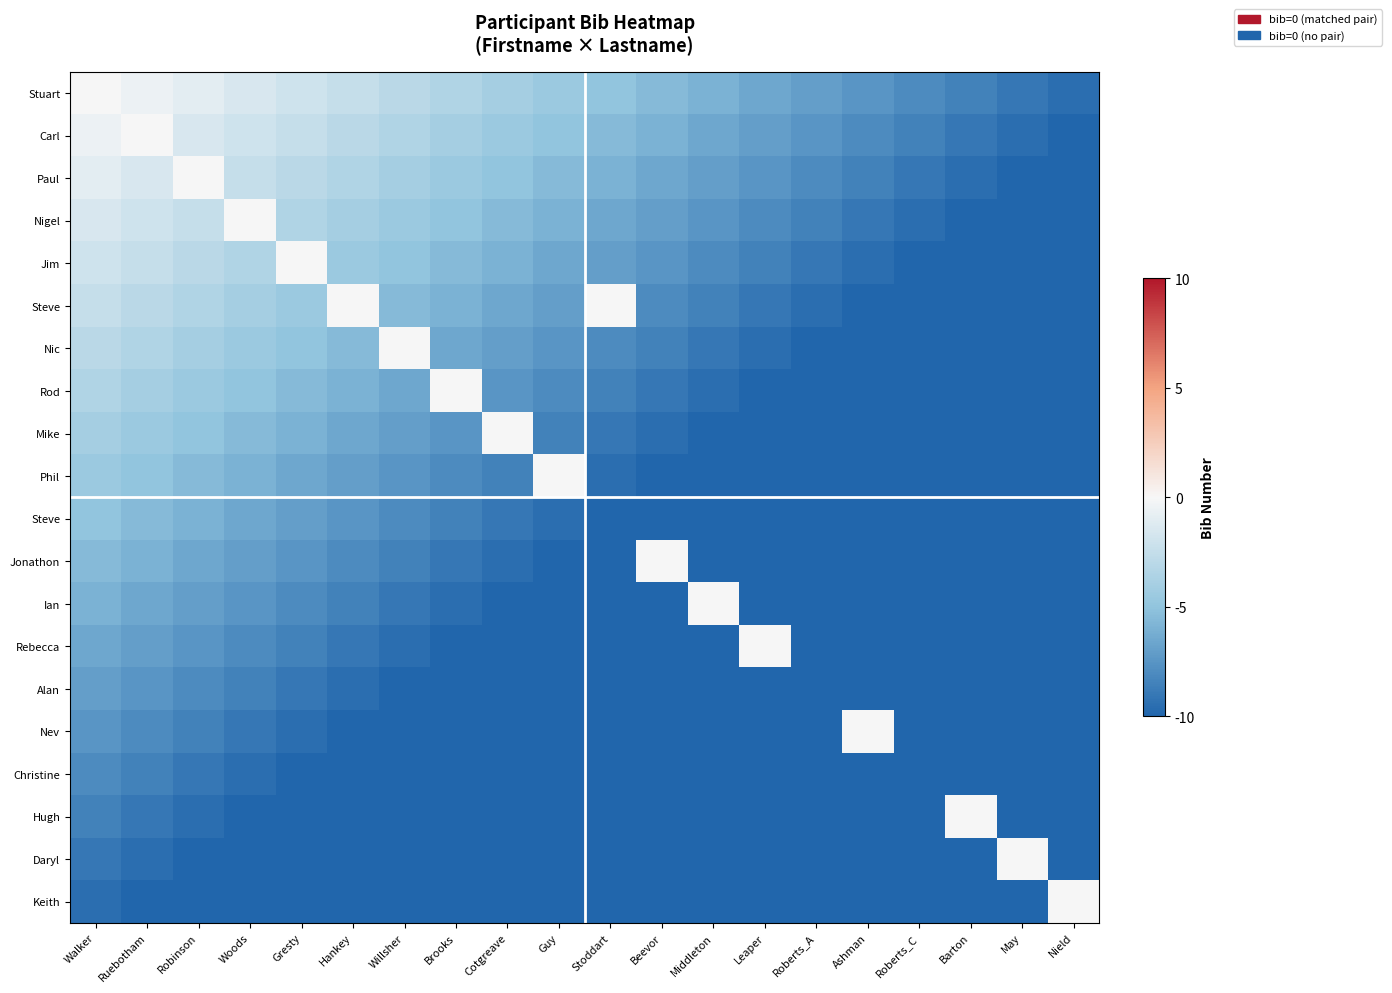

At which category is the sum across all series the highest?

Walker